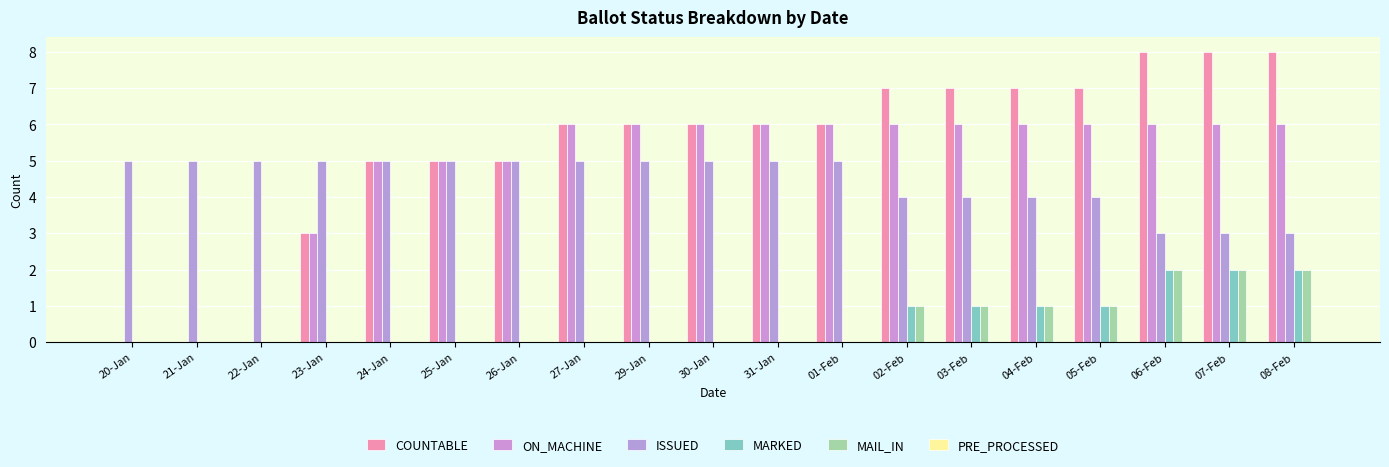

At 25-Jan, list the series in order from smallest to largest.

MARKED, MAIL_IN, PRE_PROCESSED, COUNTABLE, ON_MACHINE, ISSUED